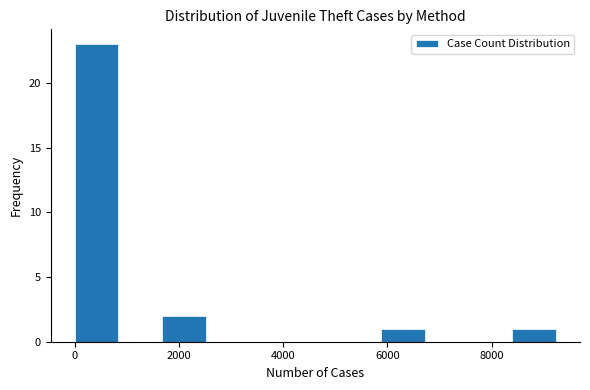

What is the height of the bar covering 8400 to 9200 on the x-axis? Neither the bar edges nor the heights are printed on the chart, so give them approximately, as read against the axes.

1